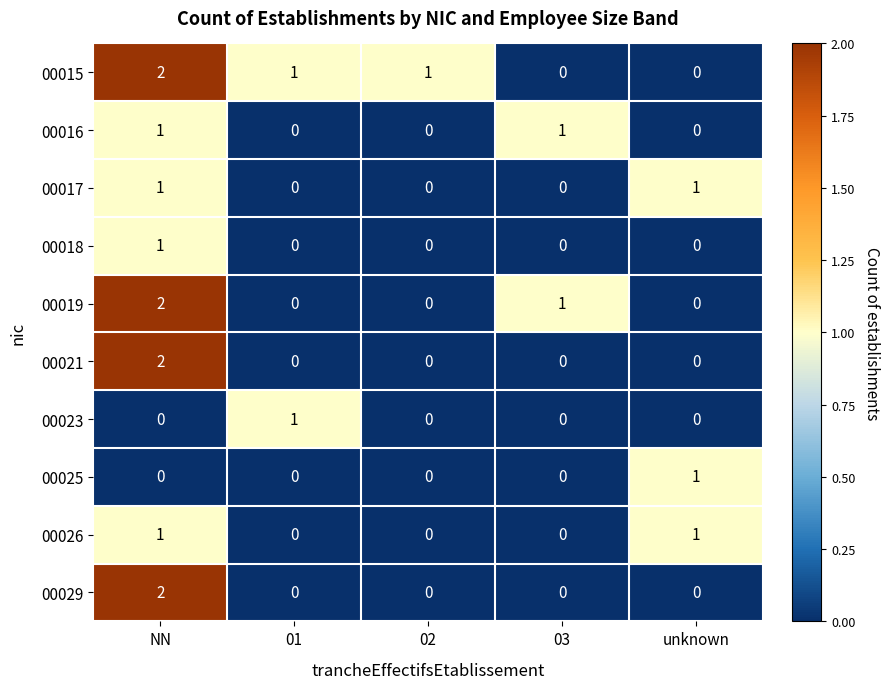

The 00016 series shows 1 at 03. True or false?

True